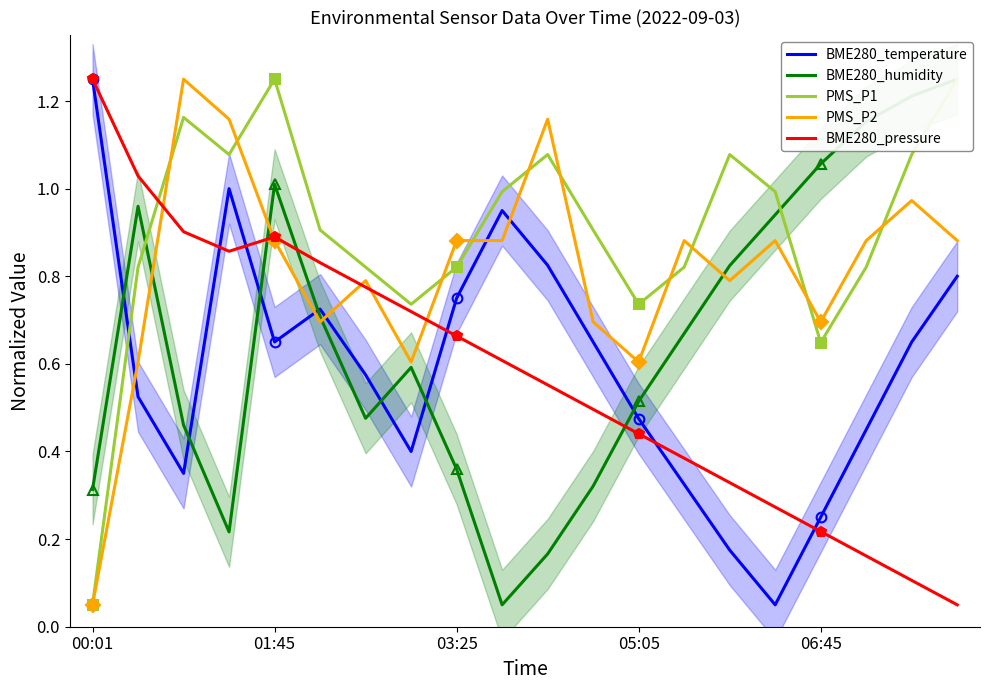

At which label is PMS_P2 closest to 0?

00:01